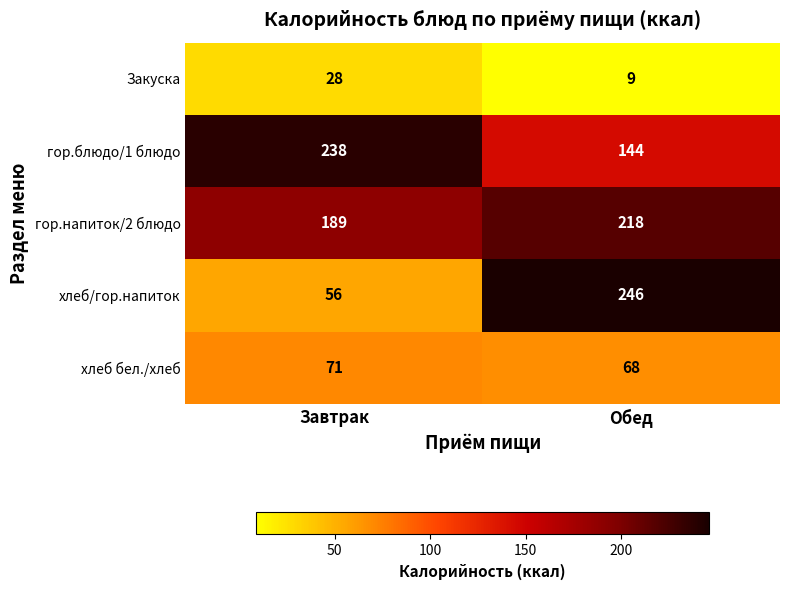

How many series are shown in this chart?

5